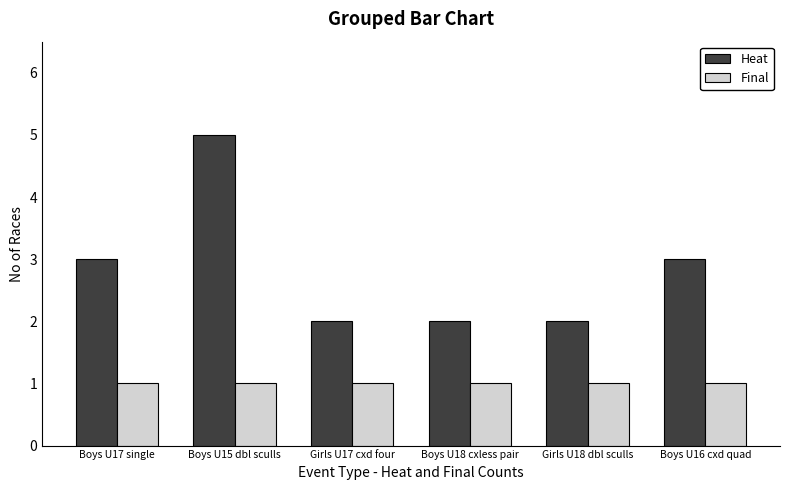

What is the lowest value of the Heat series?

2